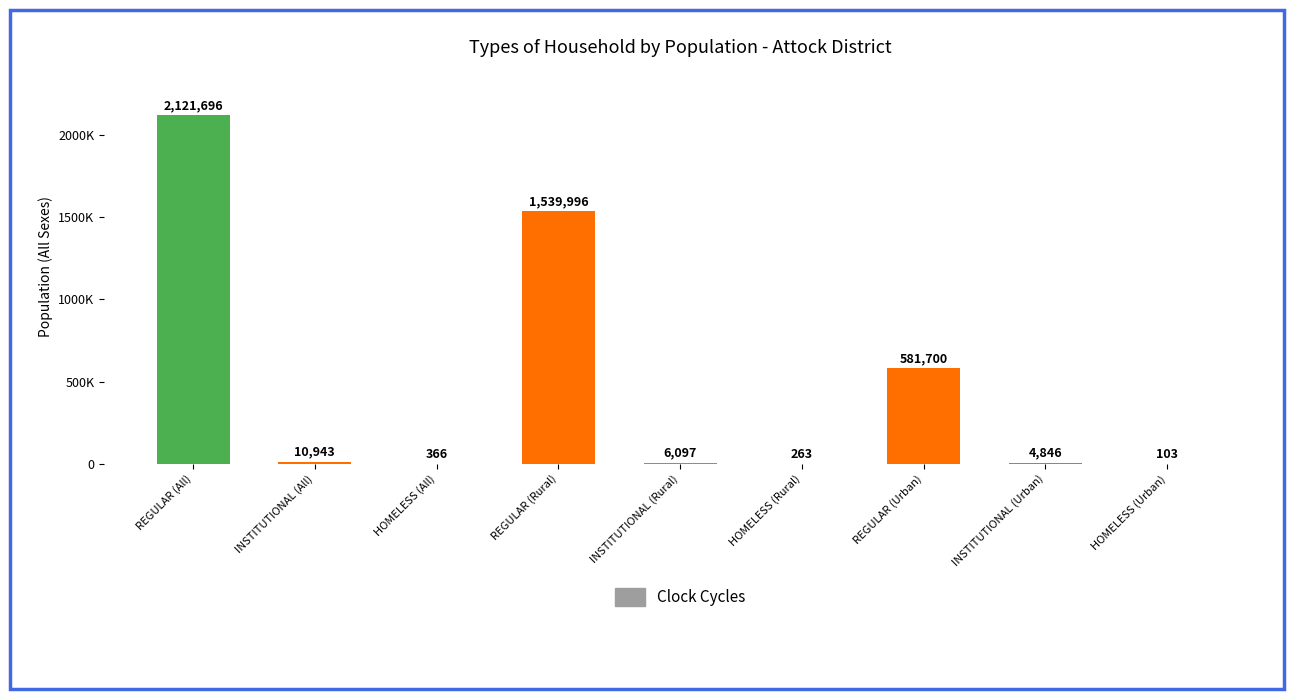

True or false: the data shows 1539996 at REGULAR (Rural).

True